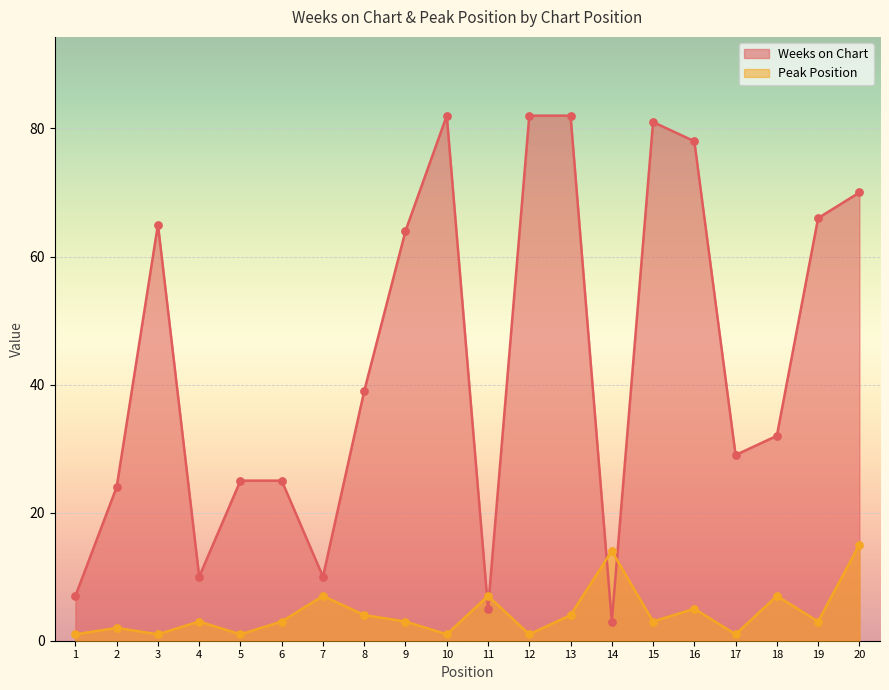

Which series has the widest spread of Y values?

Weeks on Chart